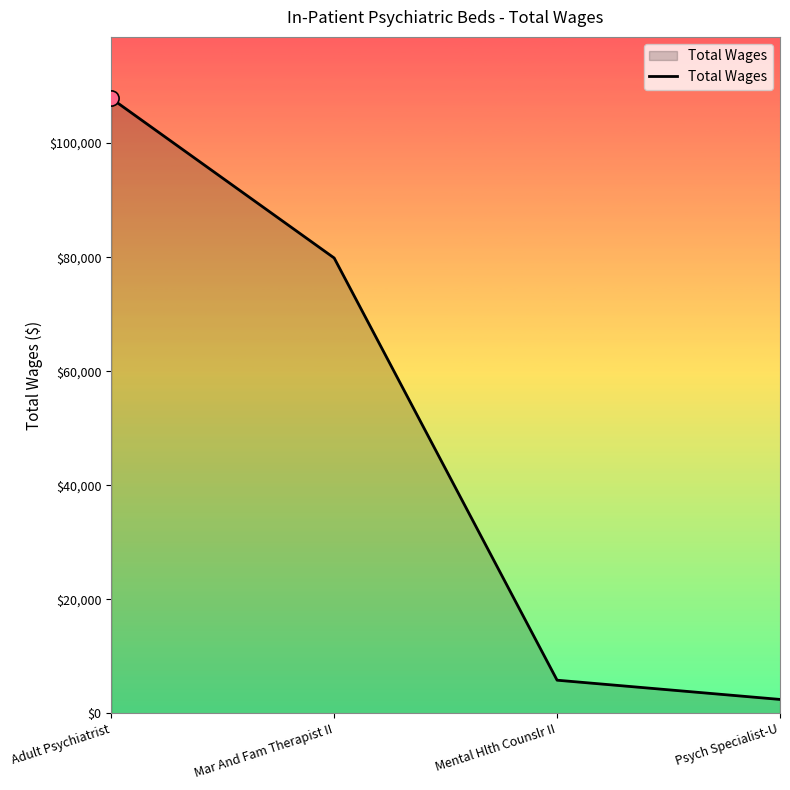

Between Adult Psychiatrist and Psych Specialist-U, which is larger?

Adult Psychiatrist